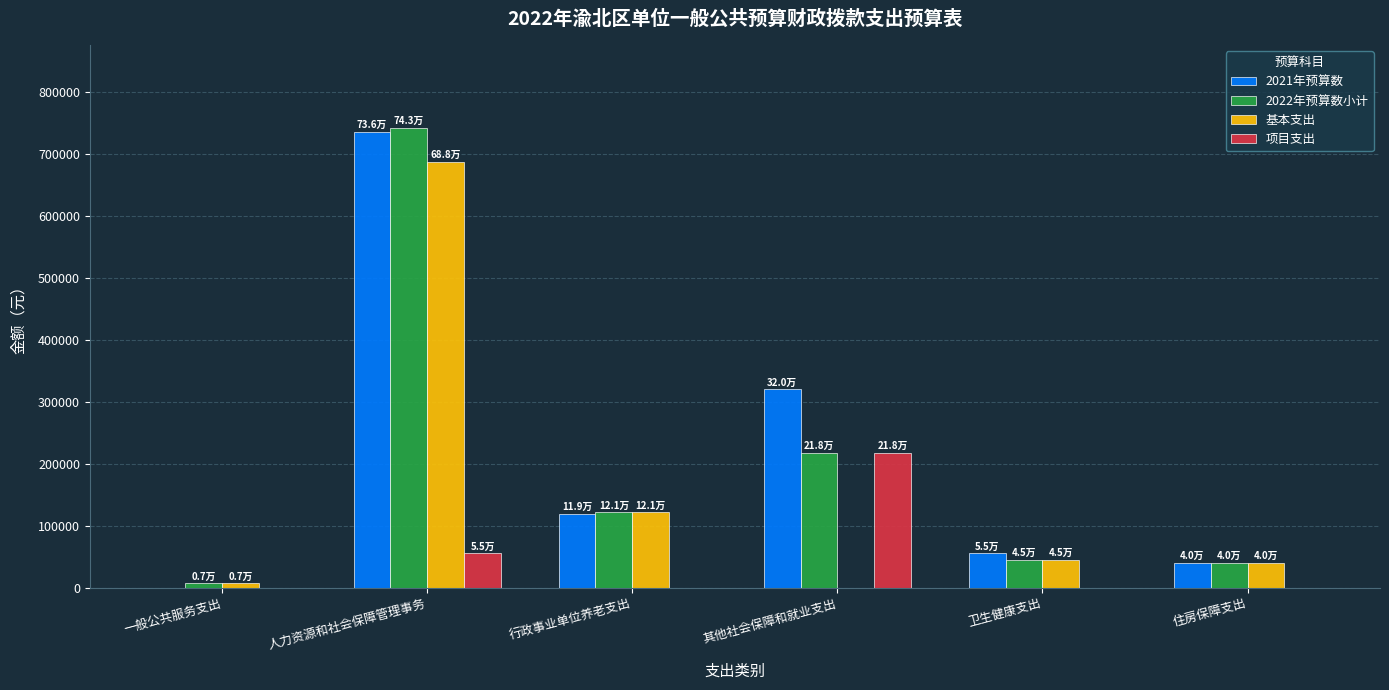

Is it true that 项目支出 equals 98830.8 at 卫生健康支出?

False